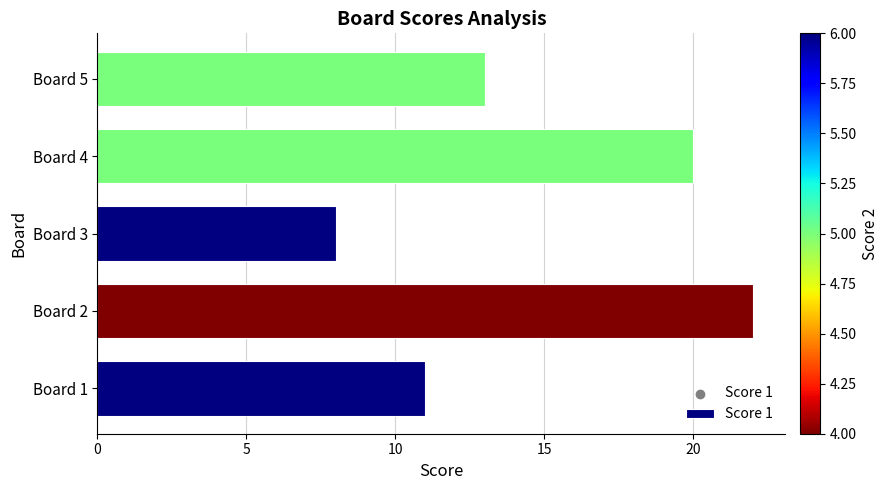

Approximately how many times larger is the value at Board 1 compared to Board 3?

1.4